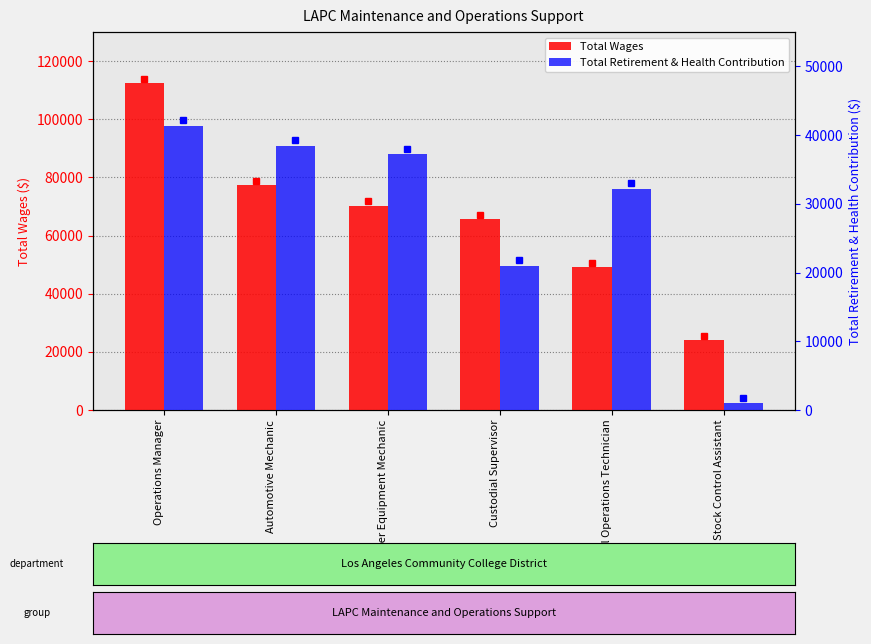

Rank the categories by Total Wages value from lowest to highest.

Stock Control Assistant, Pool Operations Technician, Custodial Supervisor, Power Equipment Mechanic, Automotive Mechanic, Operations Manager